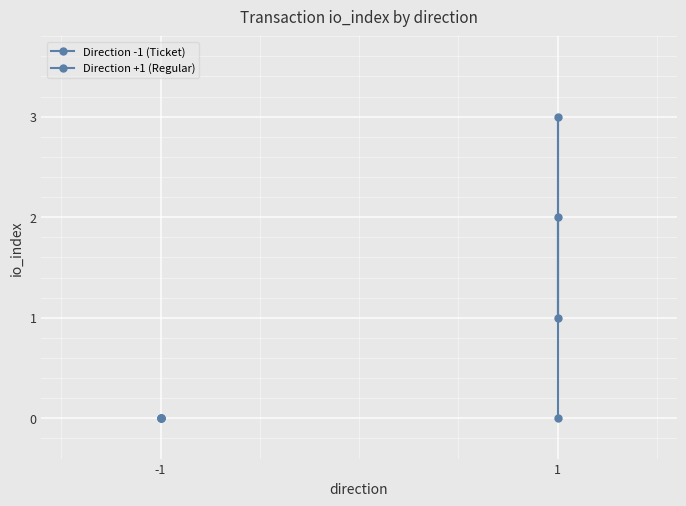

In Direction +1 (Regular), how many points are higher than both neighbors (excluding endpoints)?

1